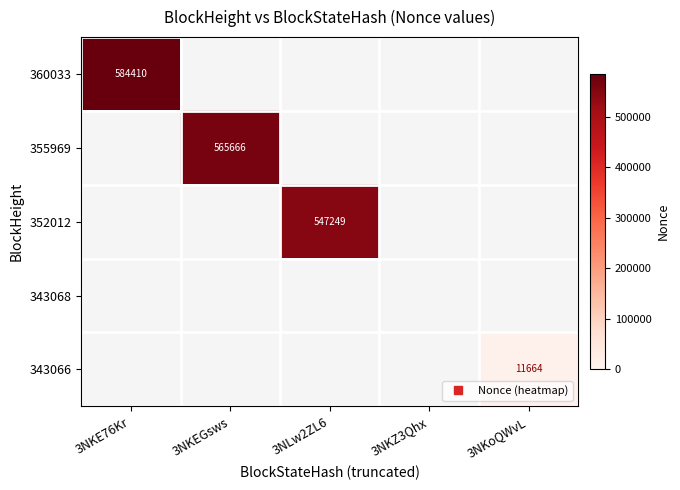

True or false: 343066 has a value of 6307.1 at 3NKoQWvL.

False